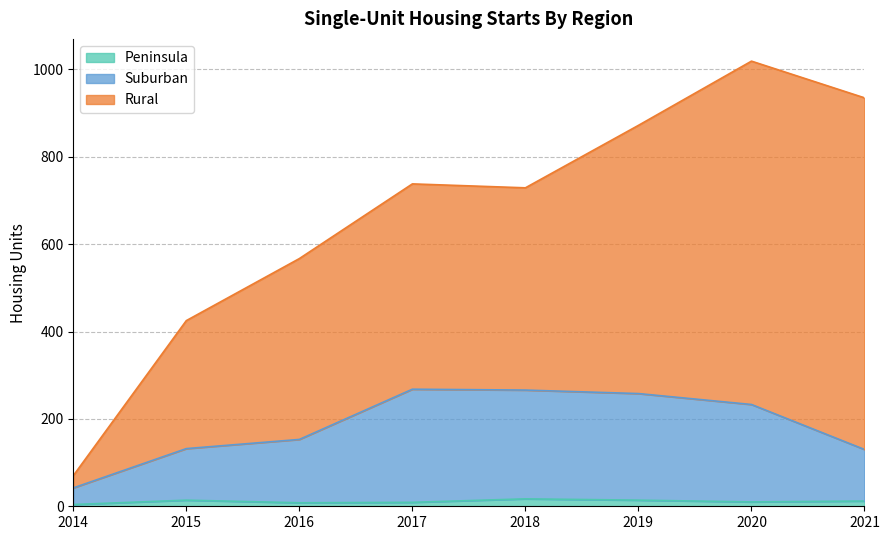

At which category is the sum across all series the highest?

2020